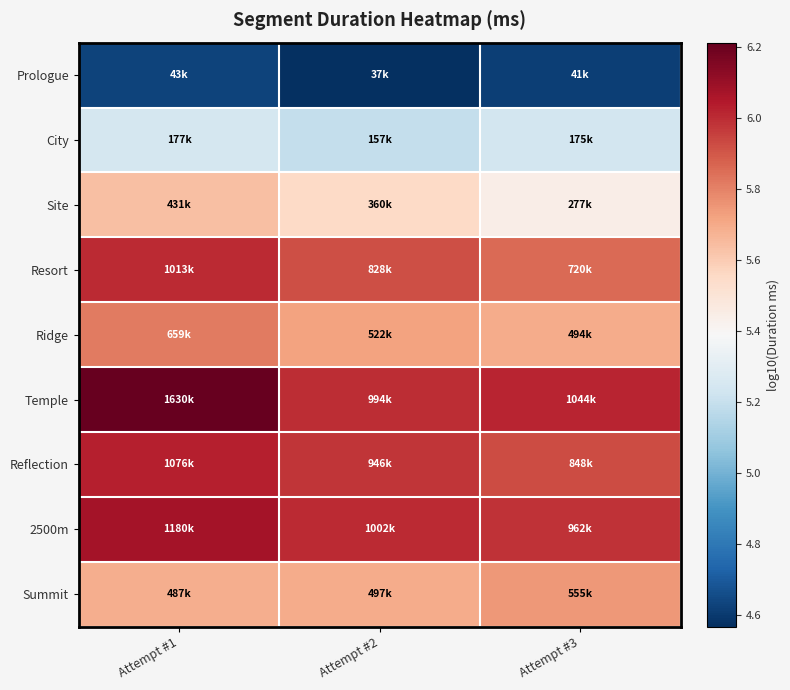

Which series has the widest spread of values?

Temple